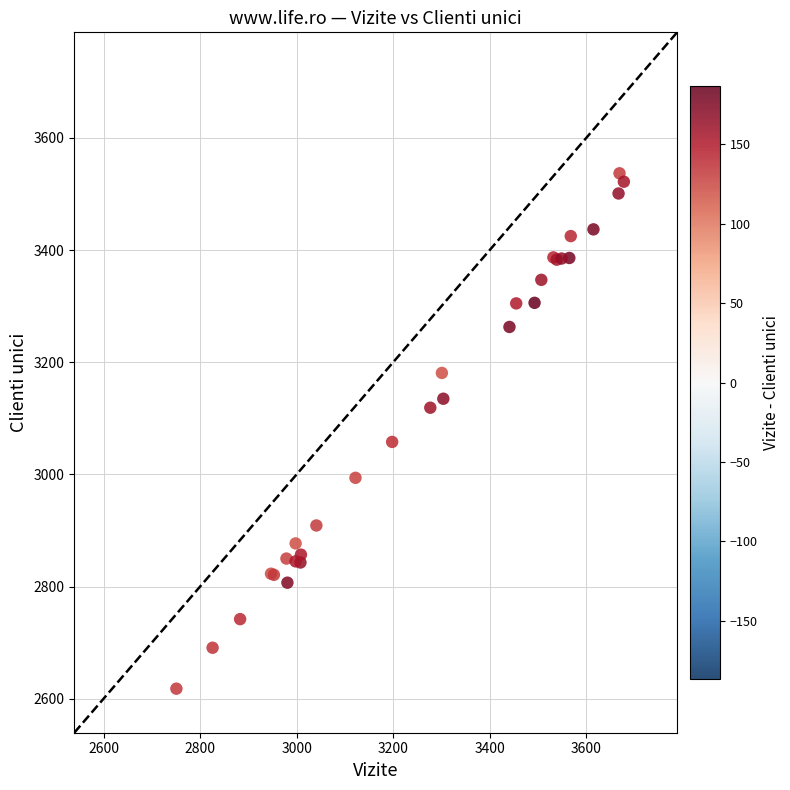

What Y value in the scatter plot is closest to 3077?

3058